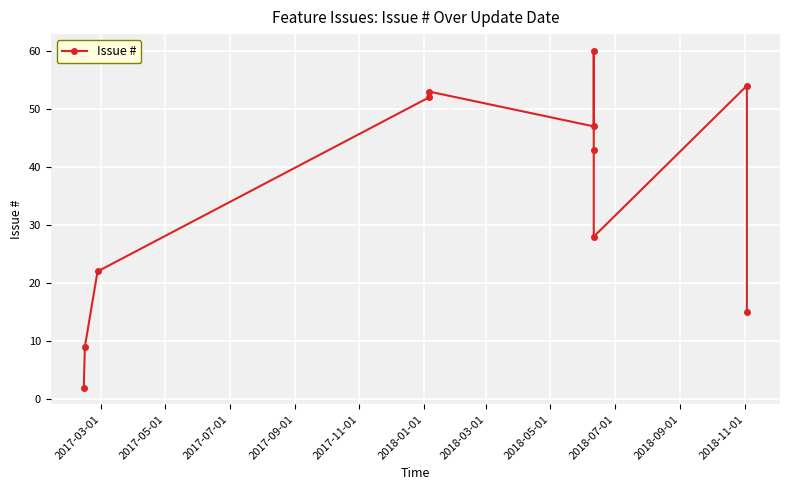

Reading right to left, transcribe all the data shown in this chart.

15	54	28	43	60	47	53	52	22	9	2